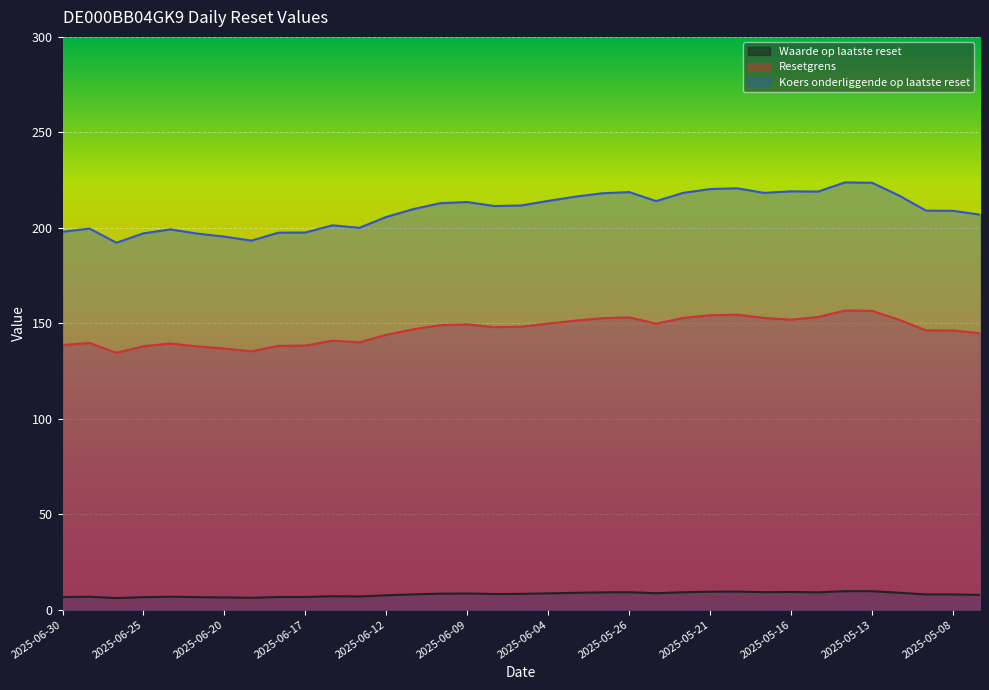

Rank the categories by Koers onderliggende op laatste reset value from highest to lowest.

2025-05-14, 2025-05-13, 2025-05-20, 2025-05-21, 2025-05-16, 2025-05-15, 2025-05-26, 2025-05-22, 2025-05-19, 2025-06-02, 2025-05-12, 2025-06-03, 2025-06-04, 2025-05-23, 2025-06-09, 2025-06-10, 2025-06-05, 2025-06-06, 2025-06-11, 2025-05-09, 2025-05-08, 2025-05-07, 2025-06-12, 2025-06-16, 2025-06-13, 2025-06-27, 2025-06-24, 2025-06-30, 2025-06-17, 2025-06-18, 2025-06-25, 2025-06-23, 2025-06-20, 2025-06-19, 2025-06-26